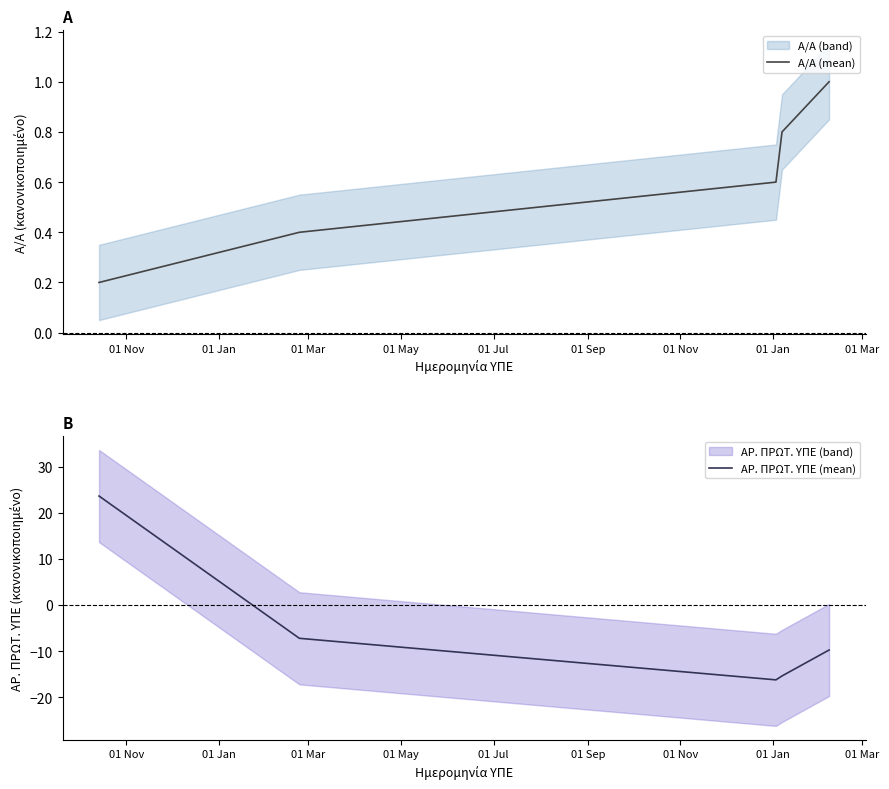

Which series has the widest spread of values?

ΑΡ. ΠΡΩΤ. ΥΠΕ (mean)